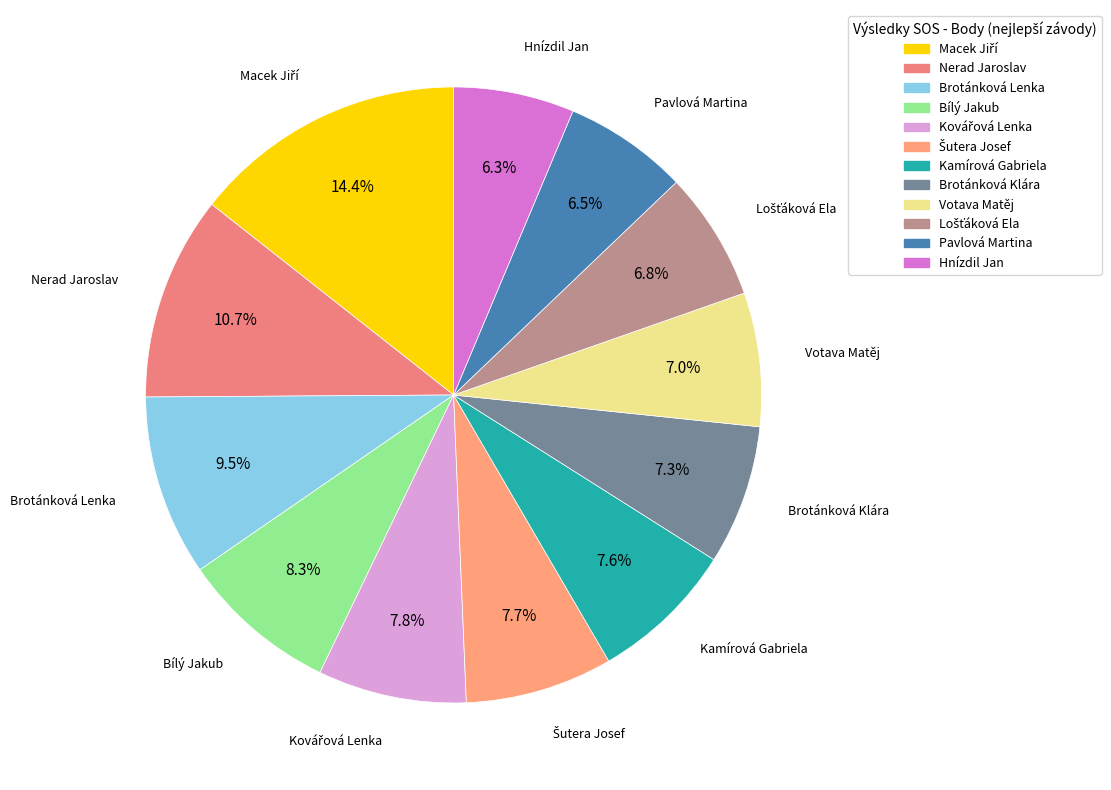

To the nearest percent, what portion does Nerad Jaroslav represent?

11%